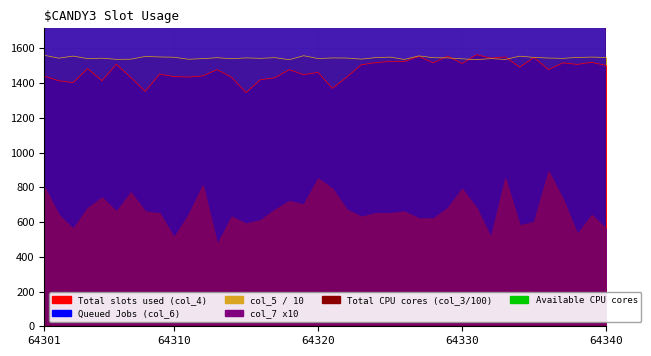

After their last crossing, which series has the higher values: col_4 or col_5?

col_5